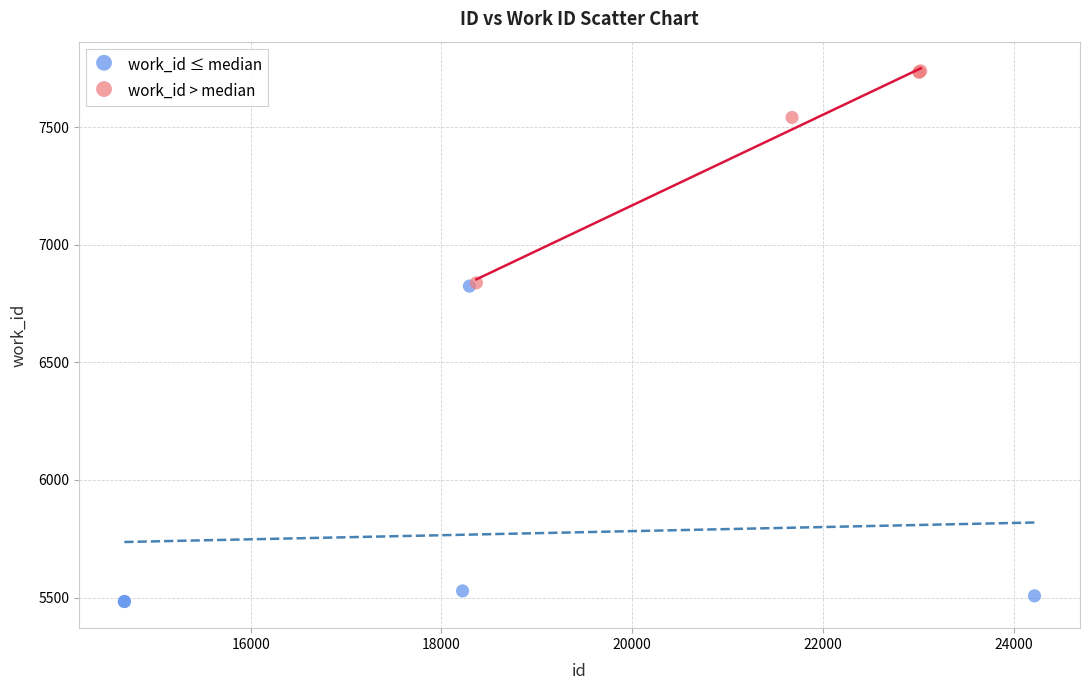

Which series has the widest spread of Y values?

work_id ≤ median